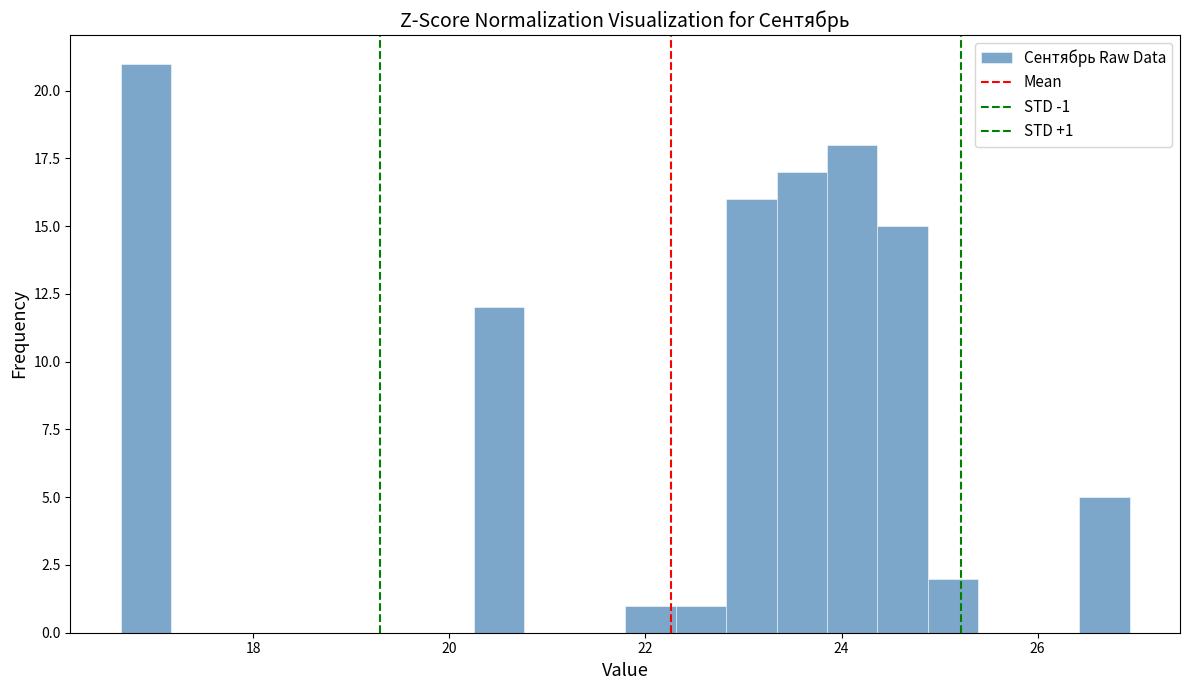

Around what value on the x-axis is the tallest bar? Give the approximate position of its centre, as read against the axis.

17.0